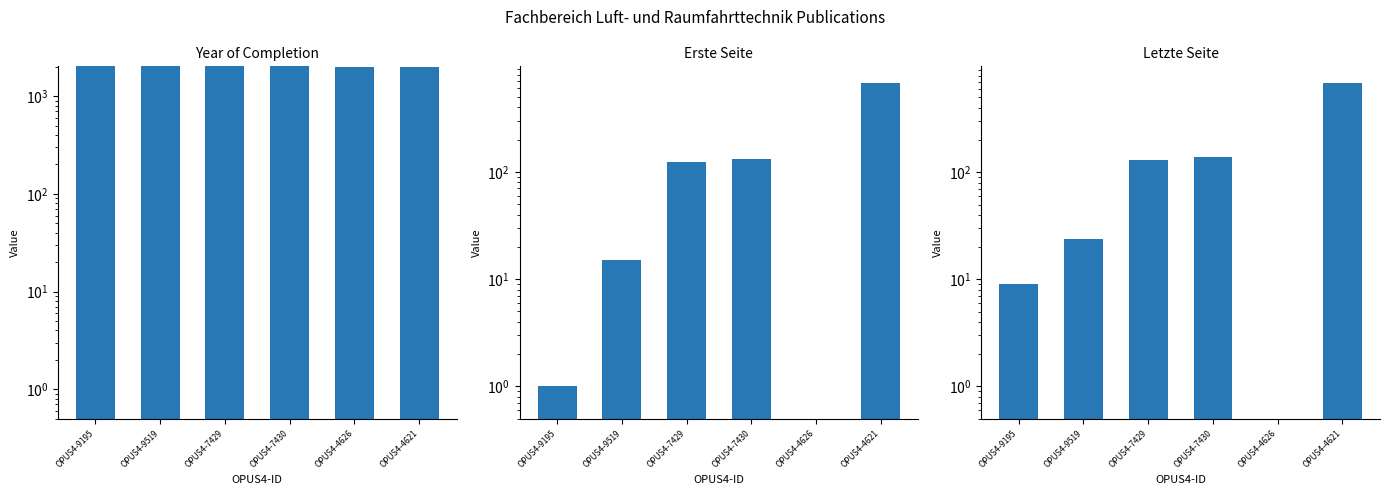

Reading left to right, what are all the values shown in this chart?

Year of Completion: OPUS4-9195=2019.0	OPUS4-9519=2017.0	OPUS4-7429=2015.0	OPUS4-7430=2015.0	OPUS4-4626=1999.0	OPUS4-4621=1999.0
Erste Seite: OPUS4-9195=1.0	OPUS4-9519=15.0	OPUS4-7429=123.0	OPUS4-7430=132.0	OPUS4-4626=0.5	OPUS4-4621=671.0
Letzte Seite: OPUS4-9195=9.0	OPUS4-9519=24.0	OPUS4-7429=131.0	OPUS4-7430=140.0	OPUS4-4626=0.5	OPUS4-4621=680.0